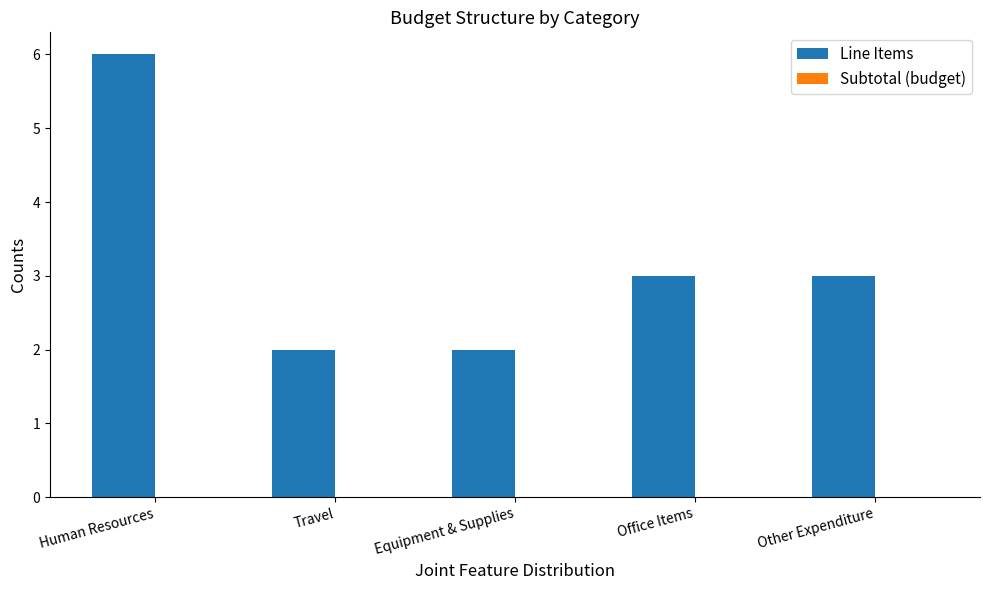

Reading right to left, list all the values displayed in this chart.

3	3	2	2	6